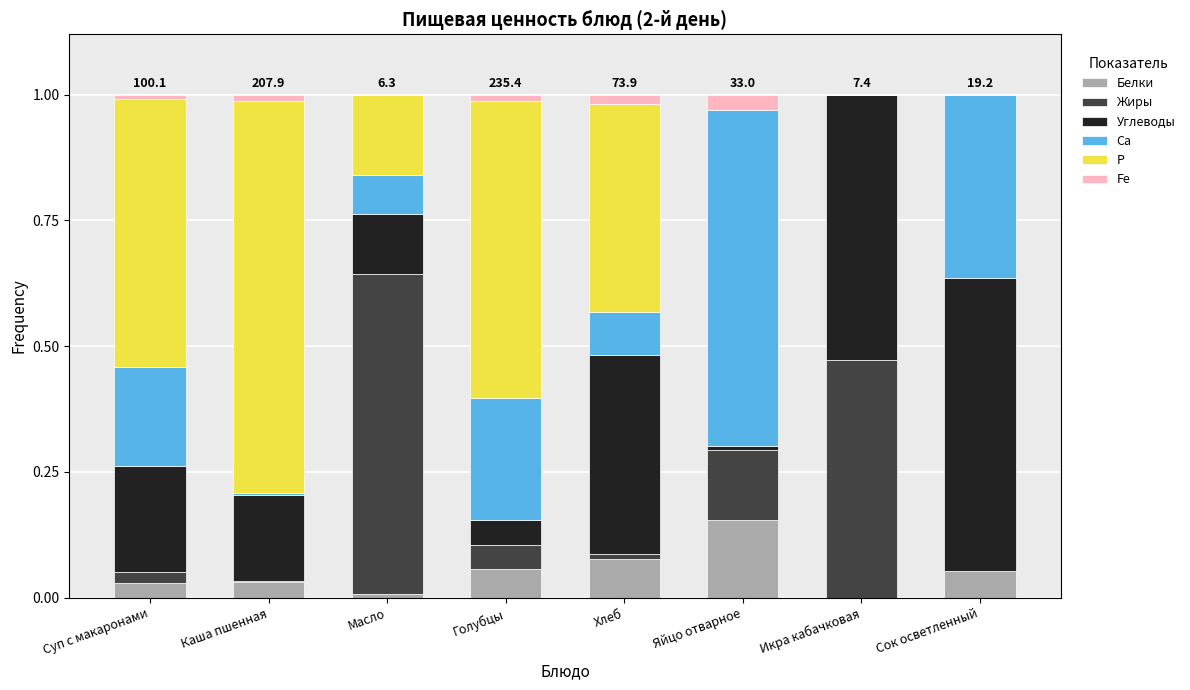

Is it true that Белки equals 0.1 at Икра кабачковая?

False